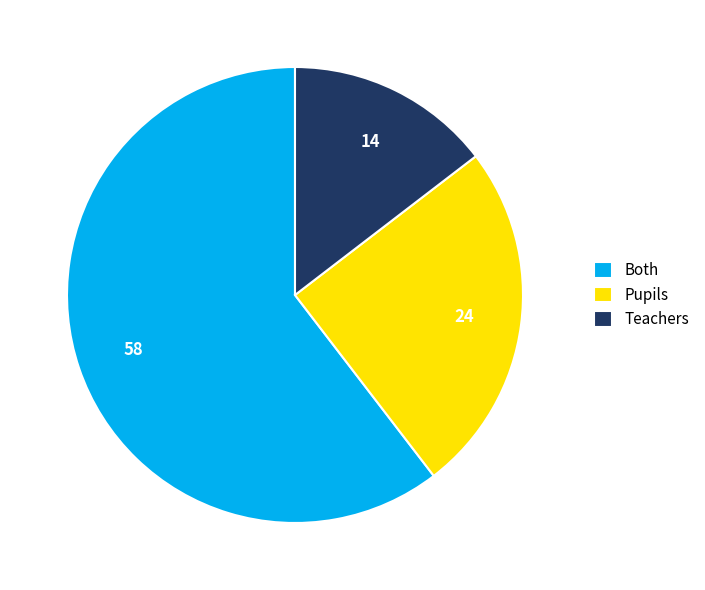

How many segments does this pie chart have?

3